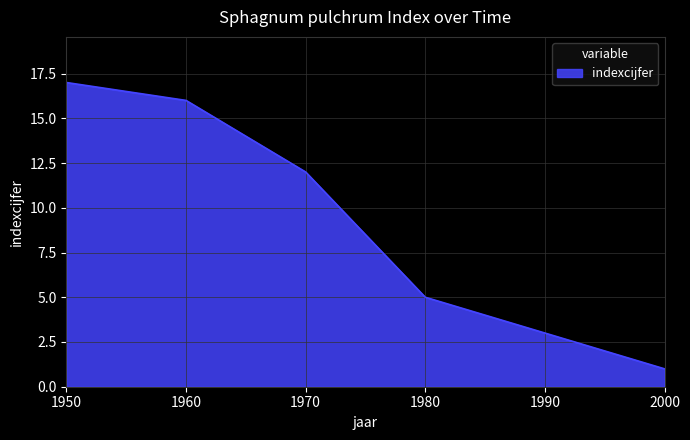

What is the greatest value displayed?

17